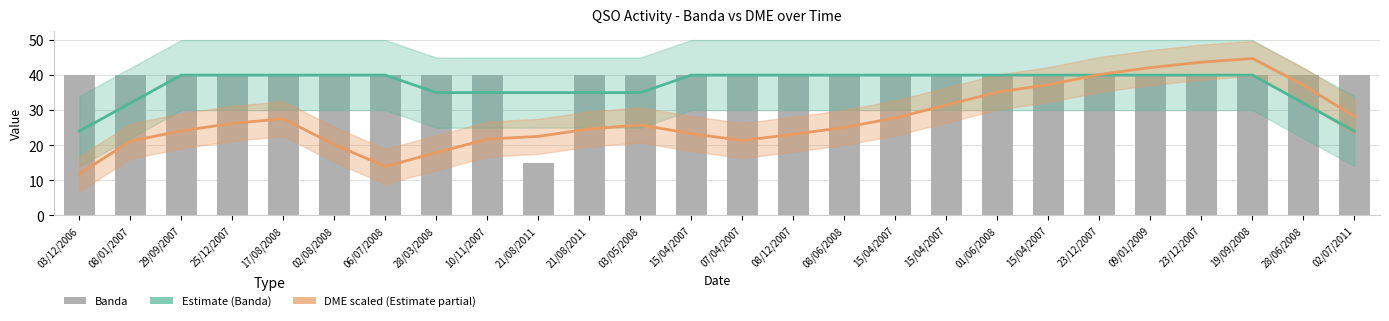

True or false: the data shows 40 at 02/07/2011.

True